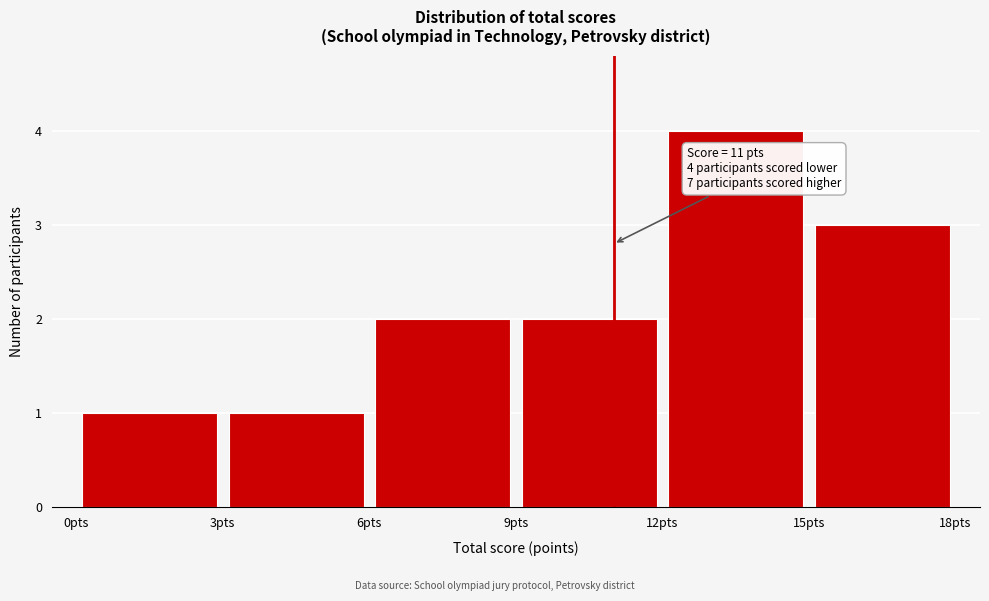

Over which range of the x-axis is the bar tallest?

12 to 15